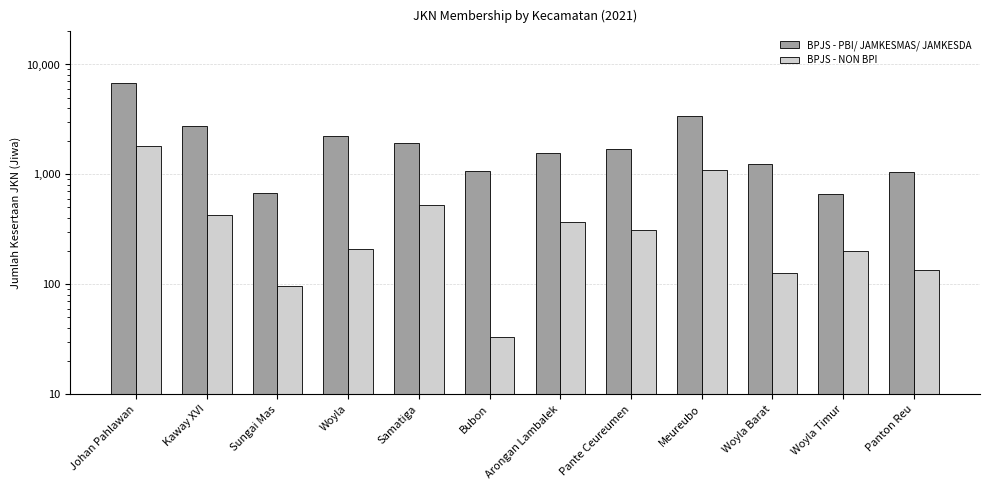

What position from the left is Bubon?

6